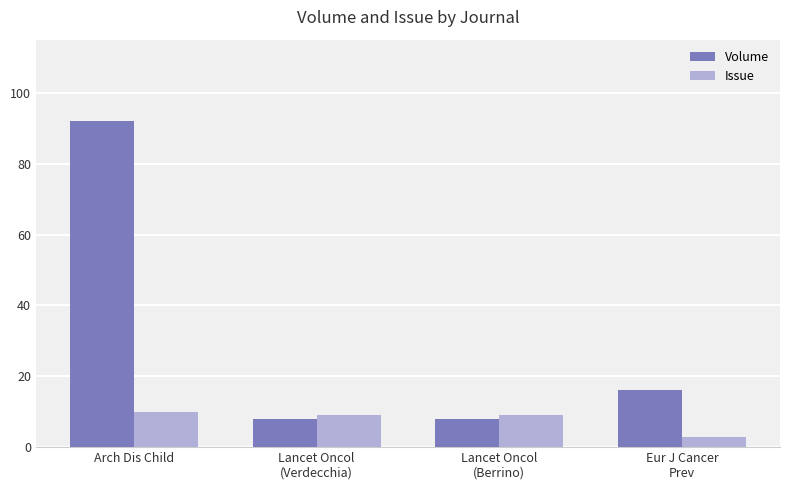

Count the number of categories in the chart.

4